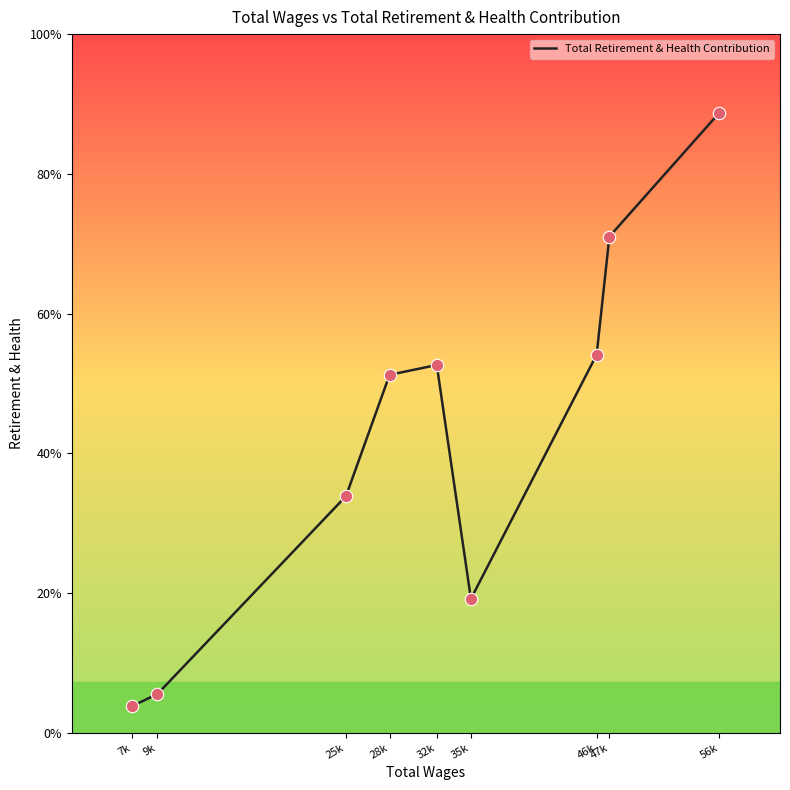

Does the chart have visible grid lines?

No